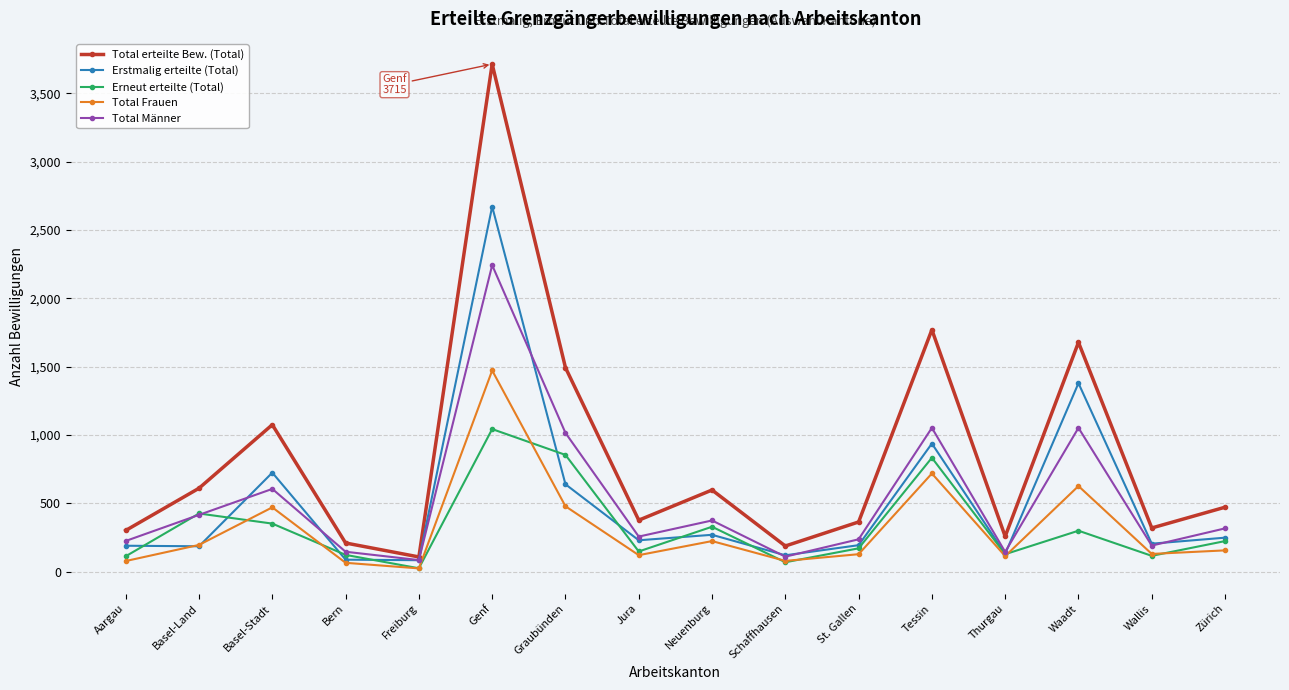

True or false: Total erteilte Bew. (Total) and Erneut erteilte (Total) cross at least once.

False